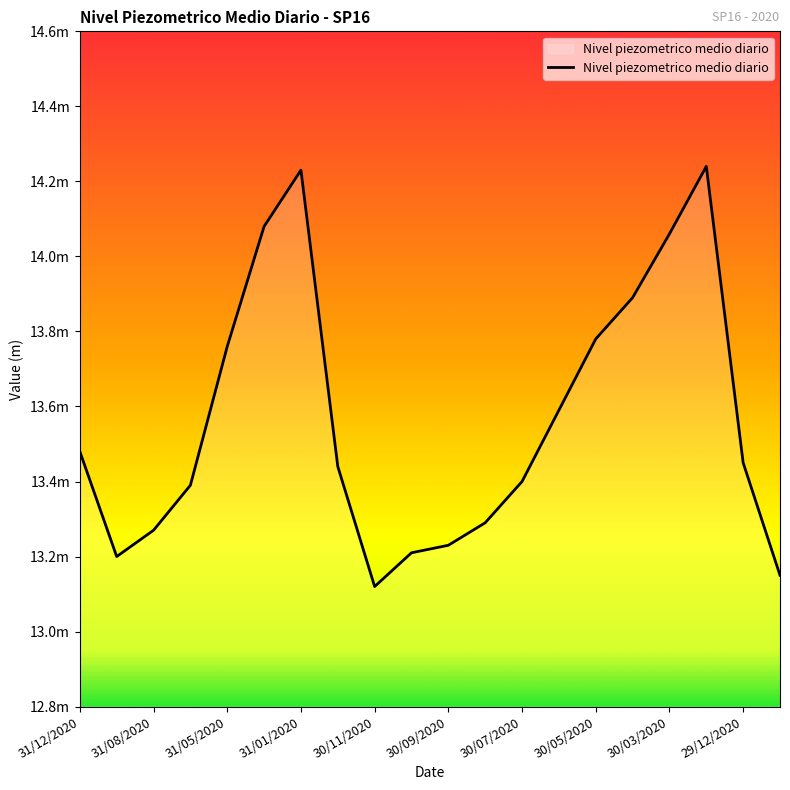

Does the chart display data point markers on the line(s)?

No